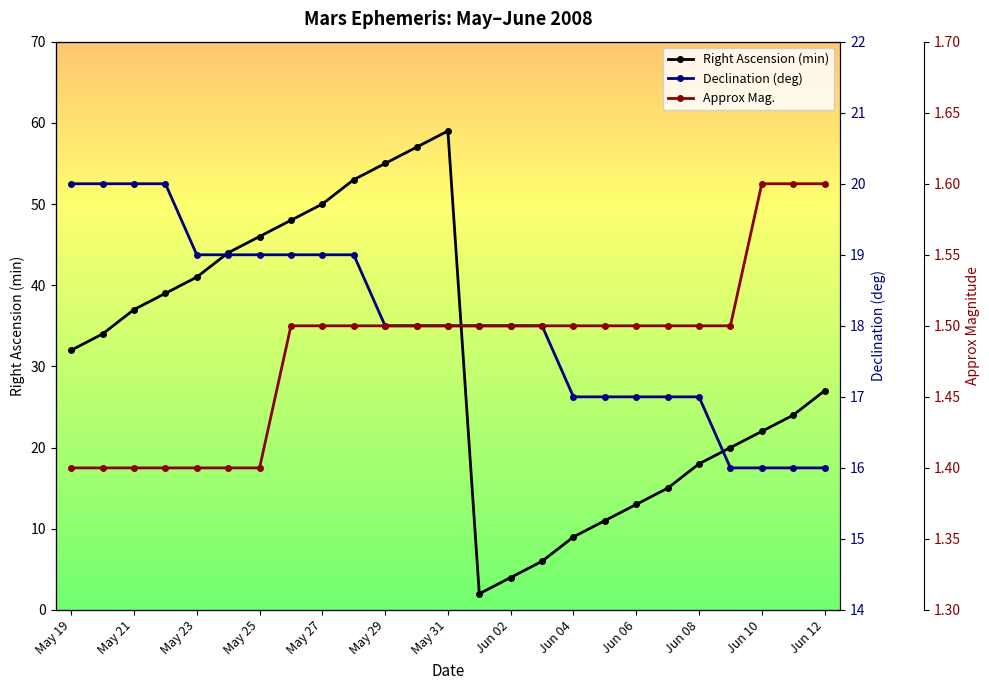

At which label does Right Ascension (min) reach its peak?

May 31